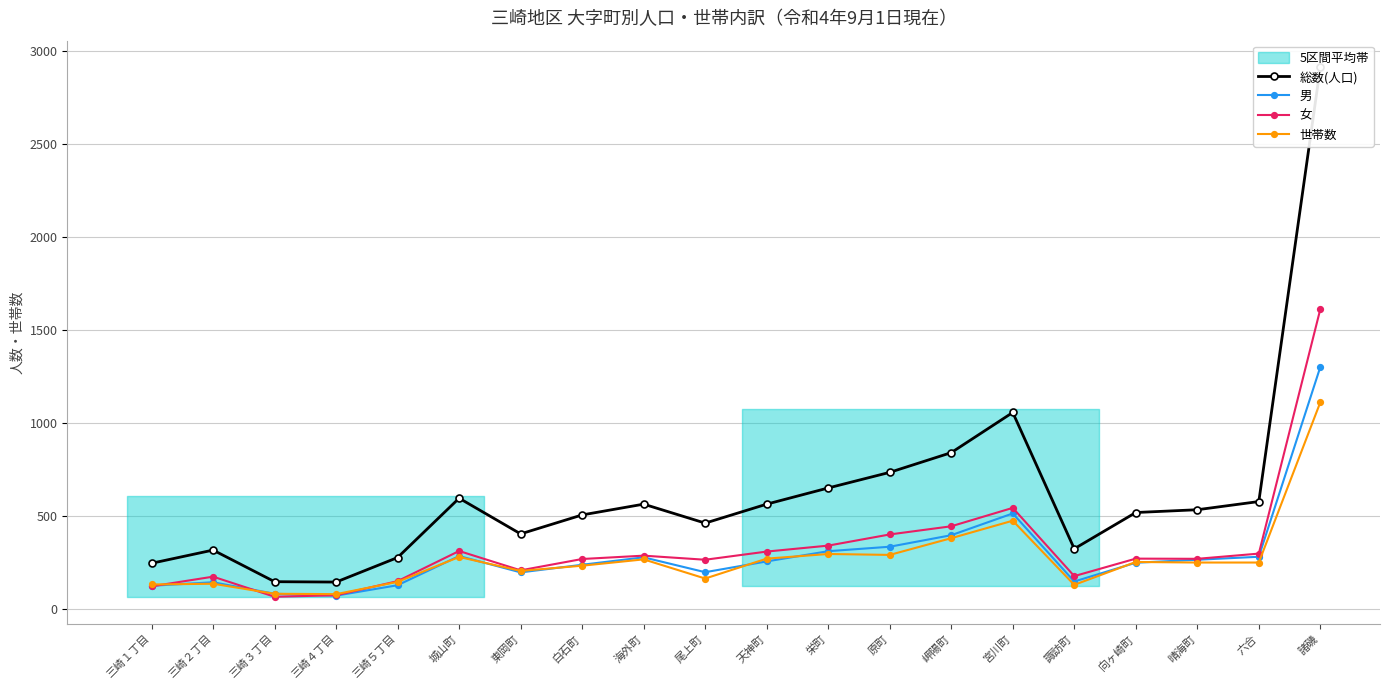

What is the difference between the maximum and minimum values in the 世帯数 series?

1032